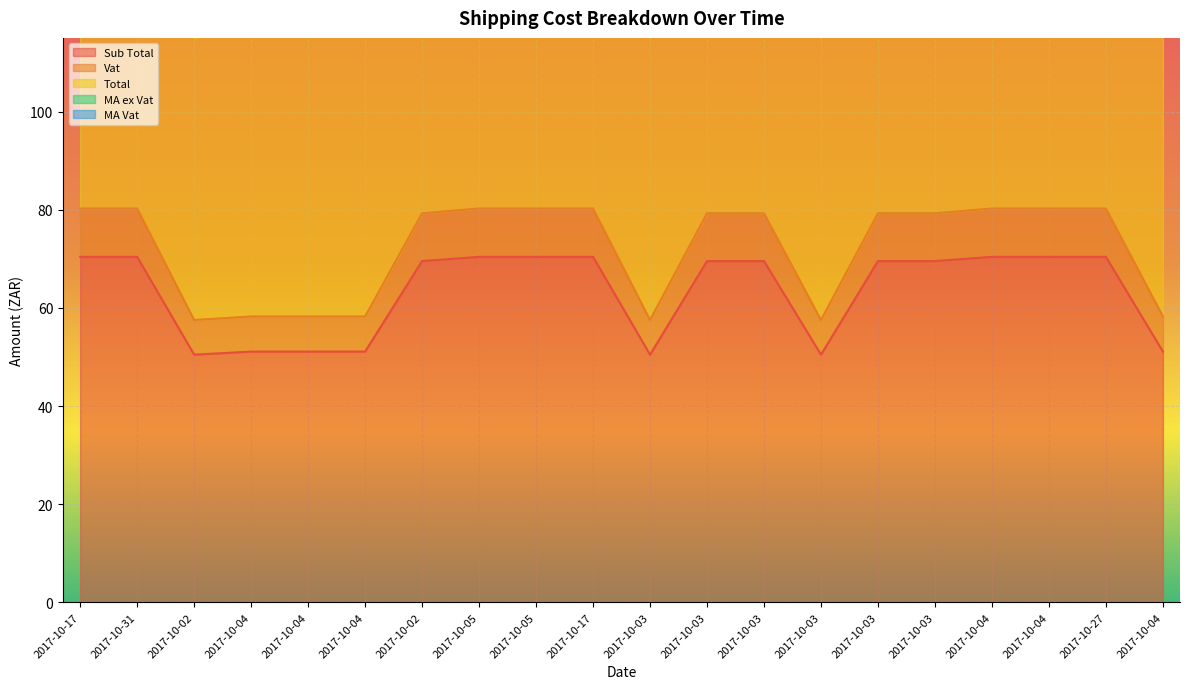

The MA Vat series shows 254.8 at 2017-10-03. True or false?

True